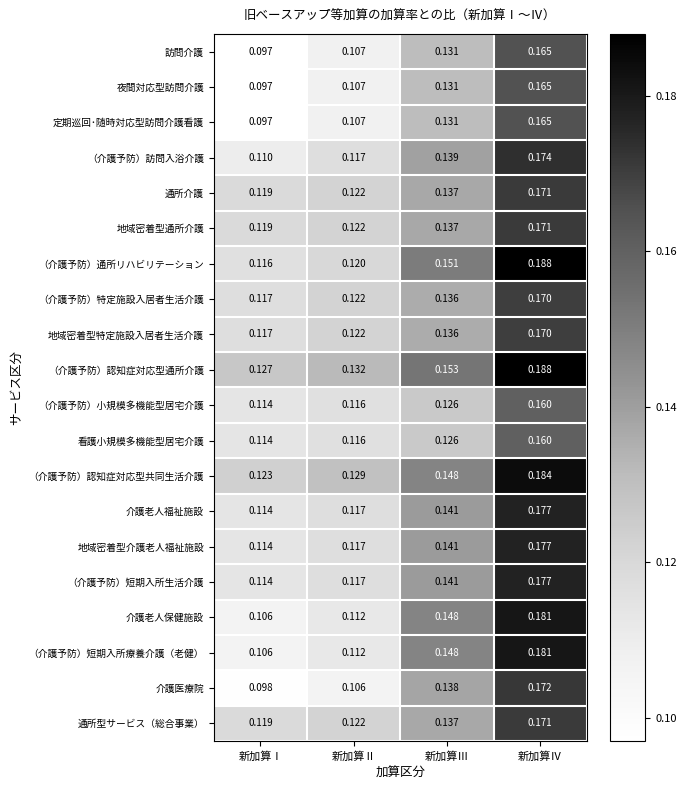

At which label is 看護小規模多機能型居宅介護 closest to 0?

新加算Ⅰ